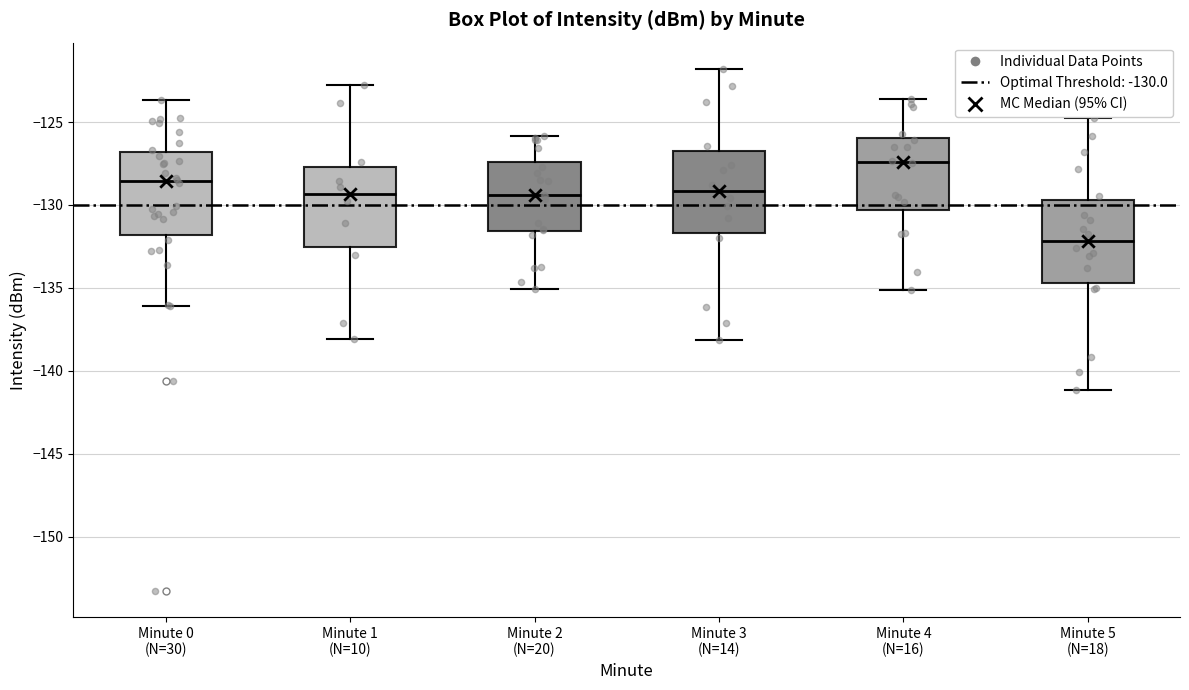

Where does the lower whisker of the box for Minute 4 (N=16) end on the y-axis? The values are not printed on the chart, so give them approximately, as read against the axis.

-135.0